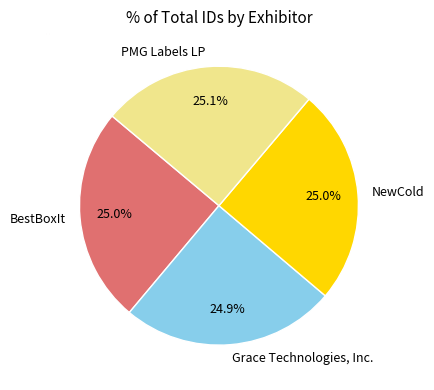

Is NewCold the majority of the pie?

No